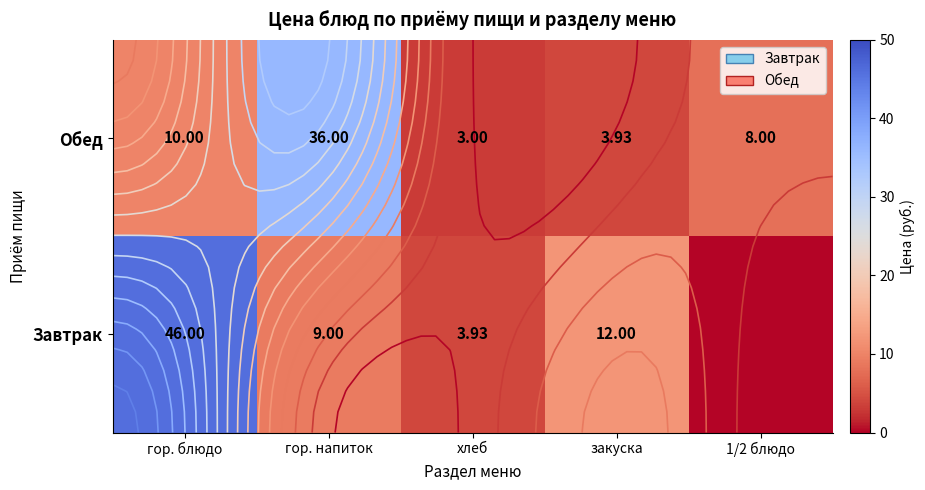

True or false: Обед has a value of 10.0 at гор. блюдо.

True